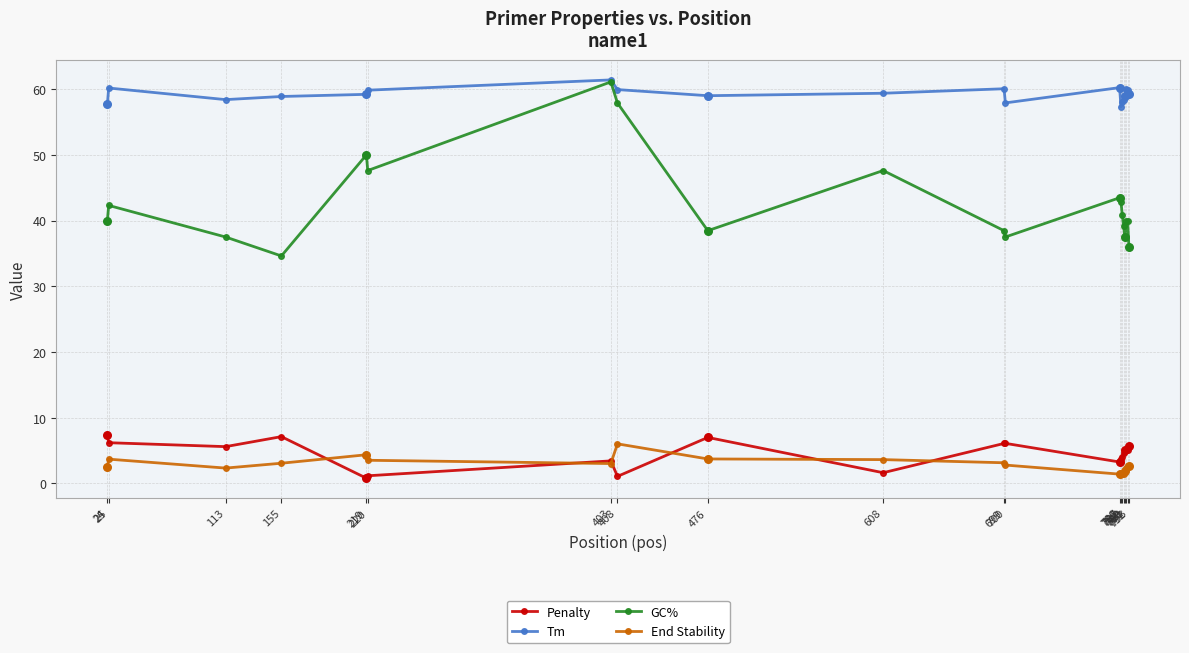

Which series has the largest range (max minus min)?

GC%